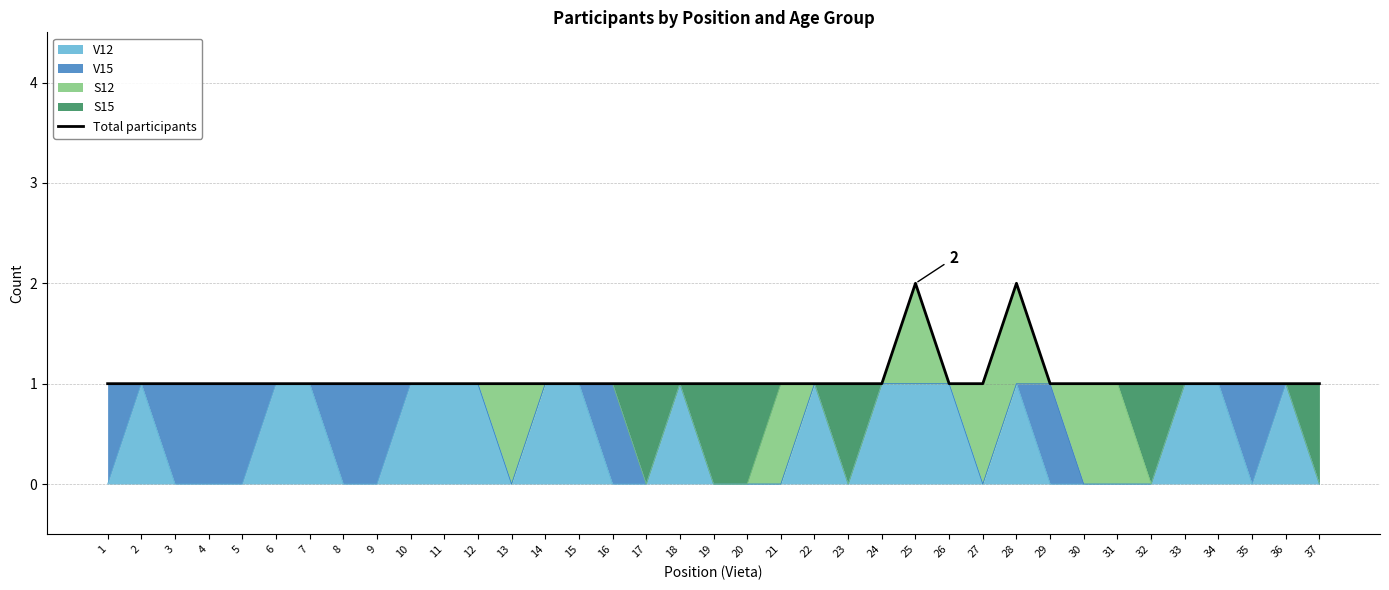

How many lines are shown in the chart?

1